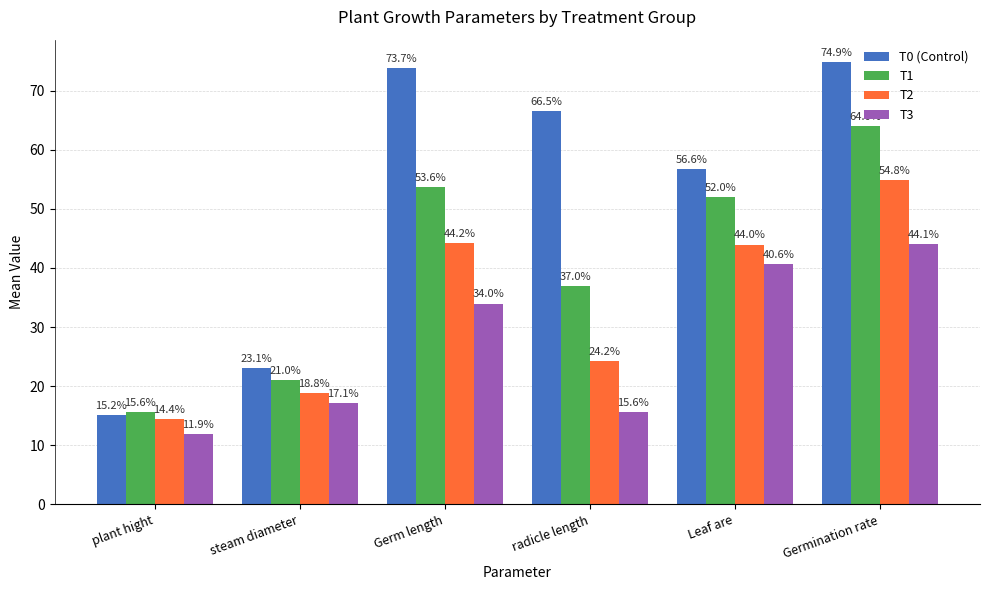

Which label corresponds to the largest value in the chart?

Germination rate